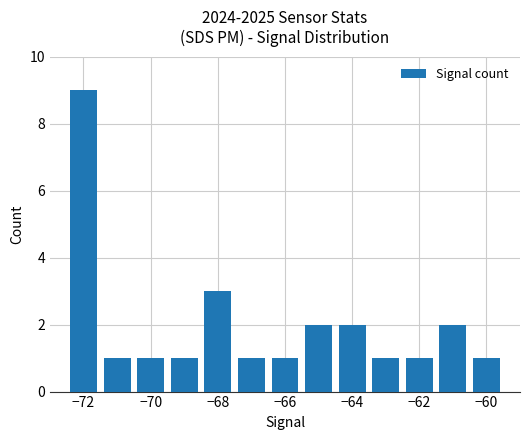

What is the sum of all values?

26